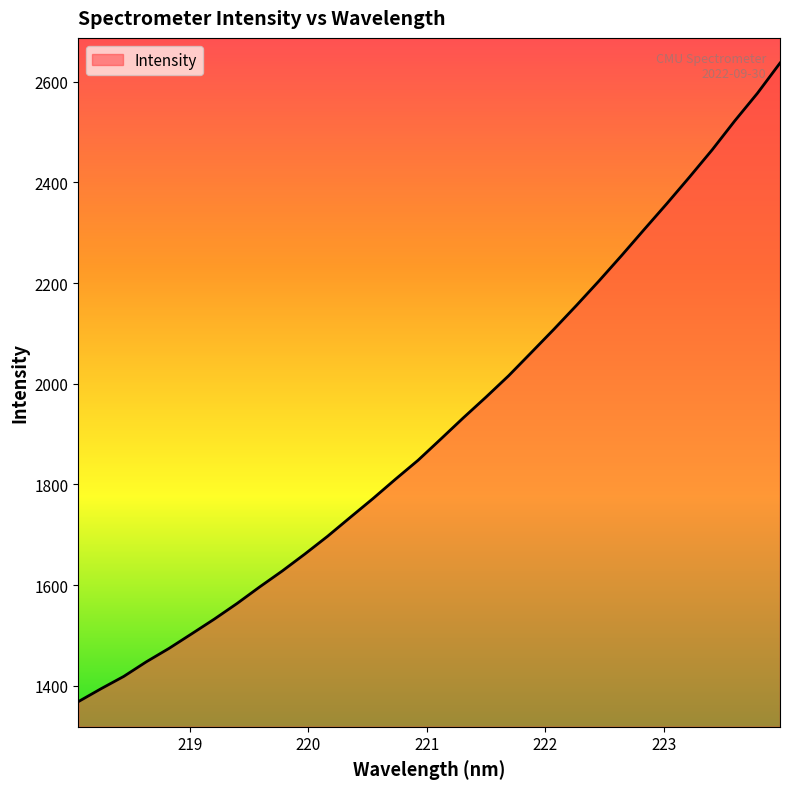

What is the smallest value displayed?

1368.3